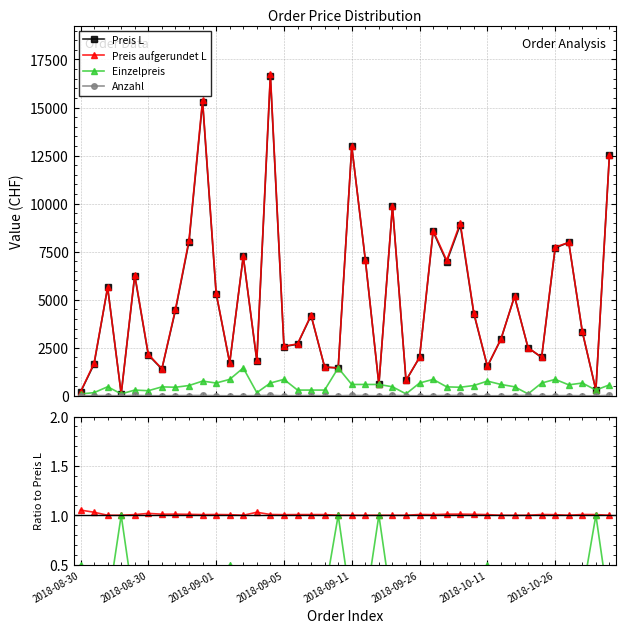

True or false: Preis aufgerundet L and Einzelpreis cross at least once.

False